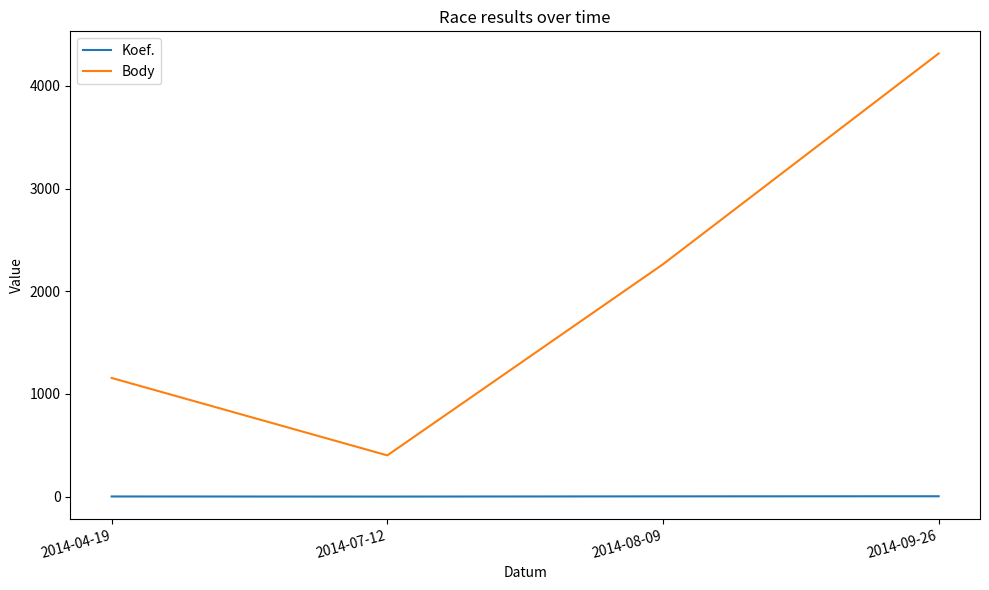

At 2014-07-12, list the series in order from smallest to largest.

Koef., Body